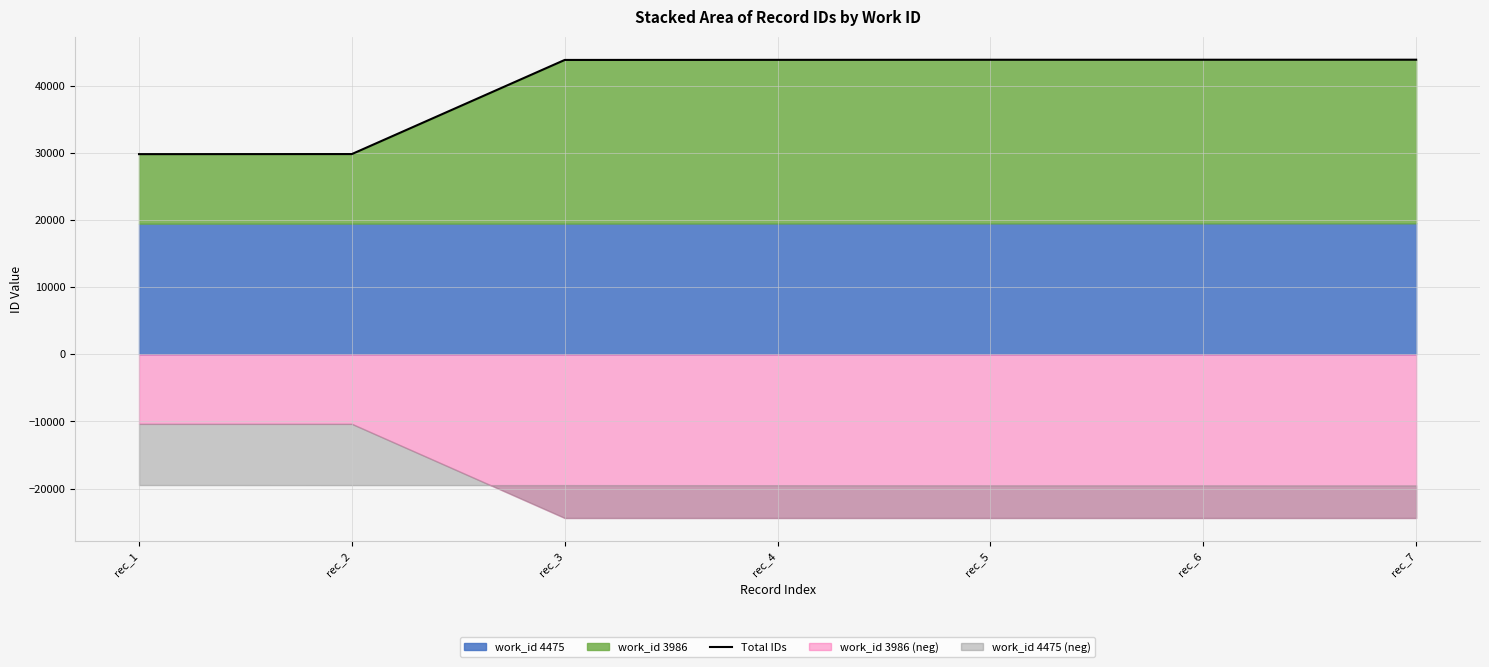

At which label is the value closest to 36852?

rec_3